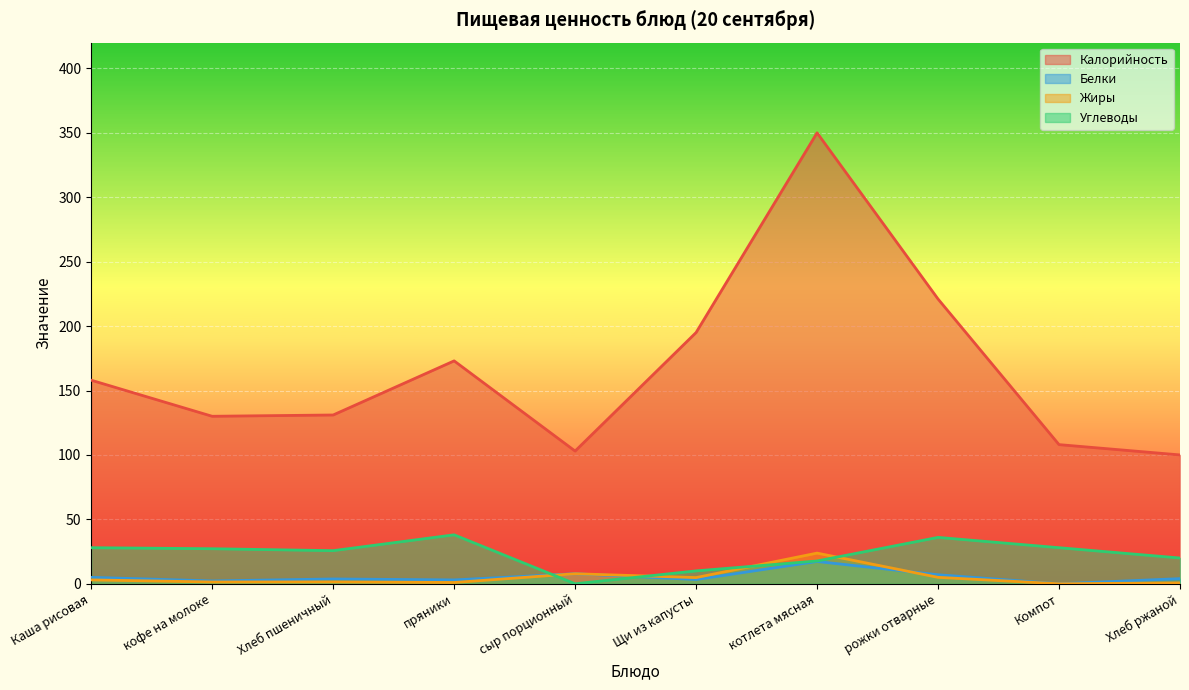

The value of Жиры at Щи из капусты is 4.8. True or false?

True